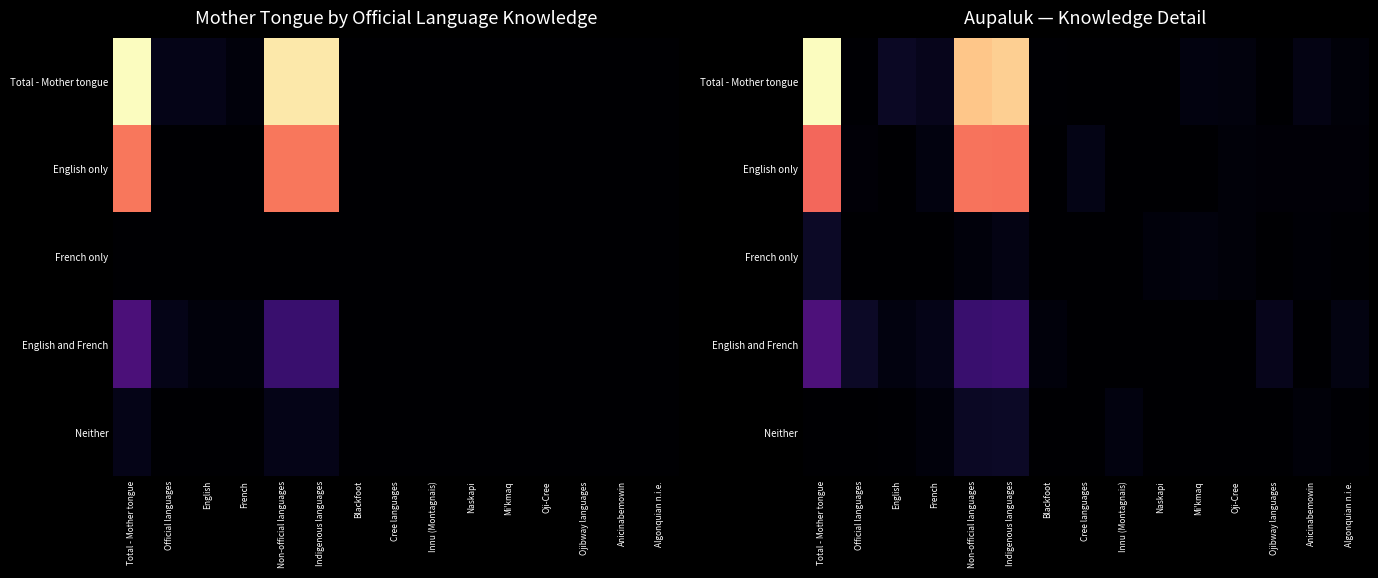

What is the total value across all series at Innu (Montagnais)?

6.9